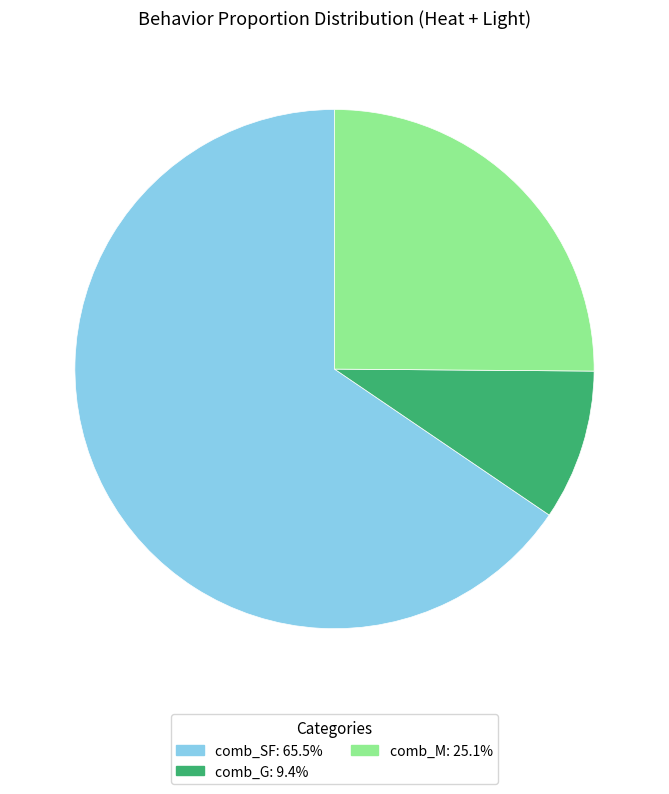

Between comb_M and comb_SF, which is larger?

comb_SF